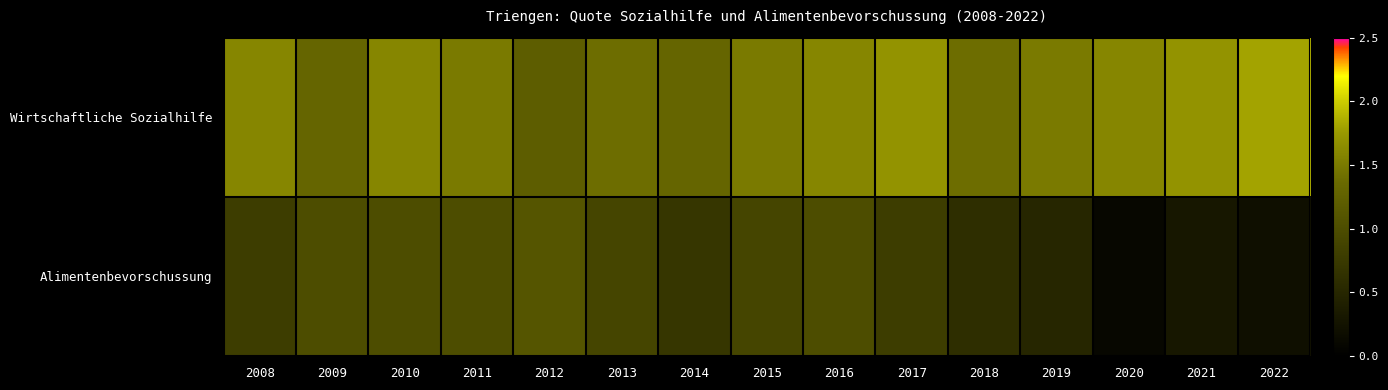

At which category is the sum across all series the highest?

2010